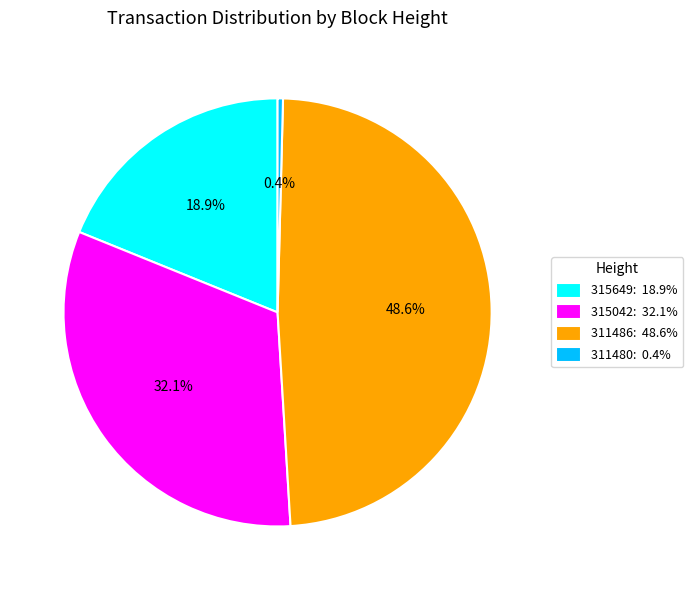

Count the number of slices in the pie.

4